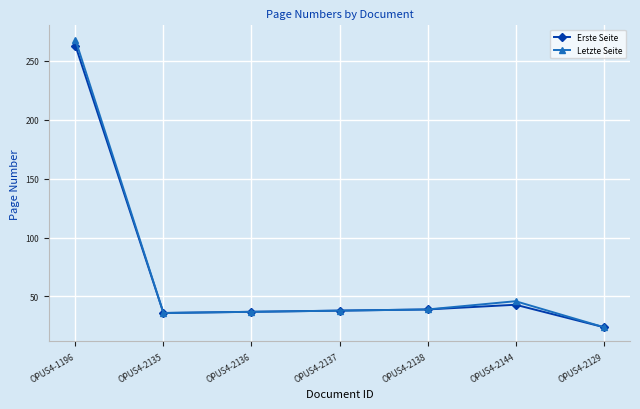

True or false: Erste Seite has a value of 14 at OPUS4-2129.

False